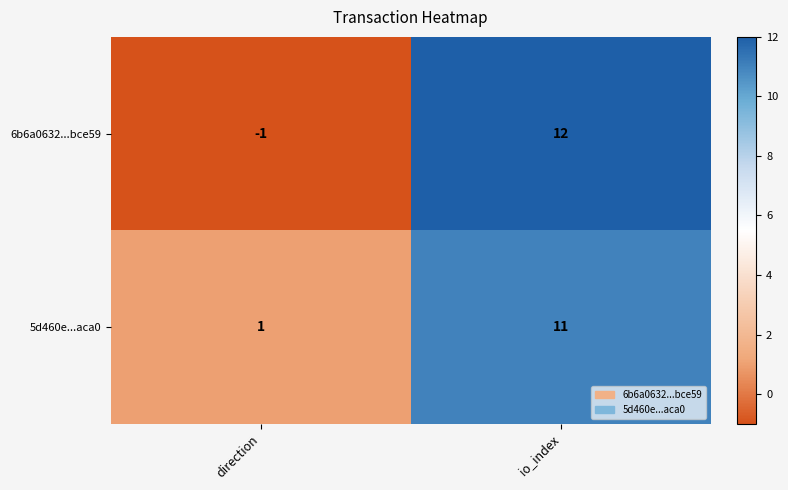

True or false: 6b6a0632...bce59 has a value of 12 at io_index.

True